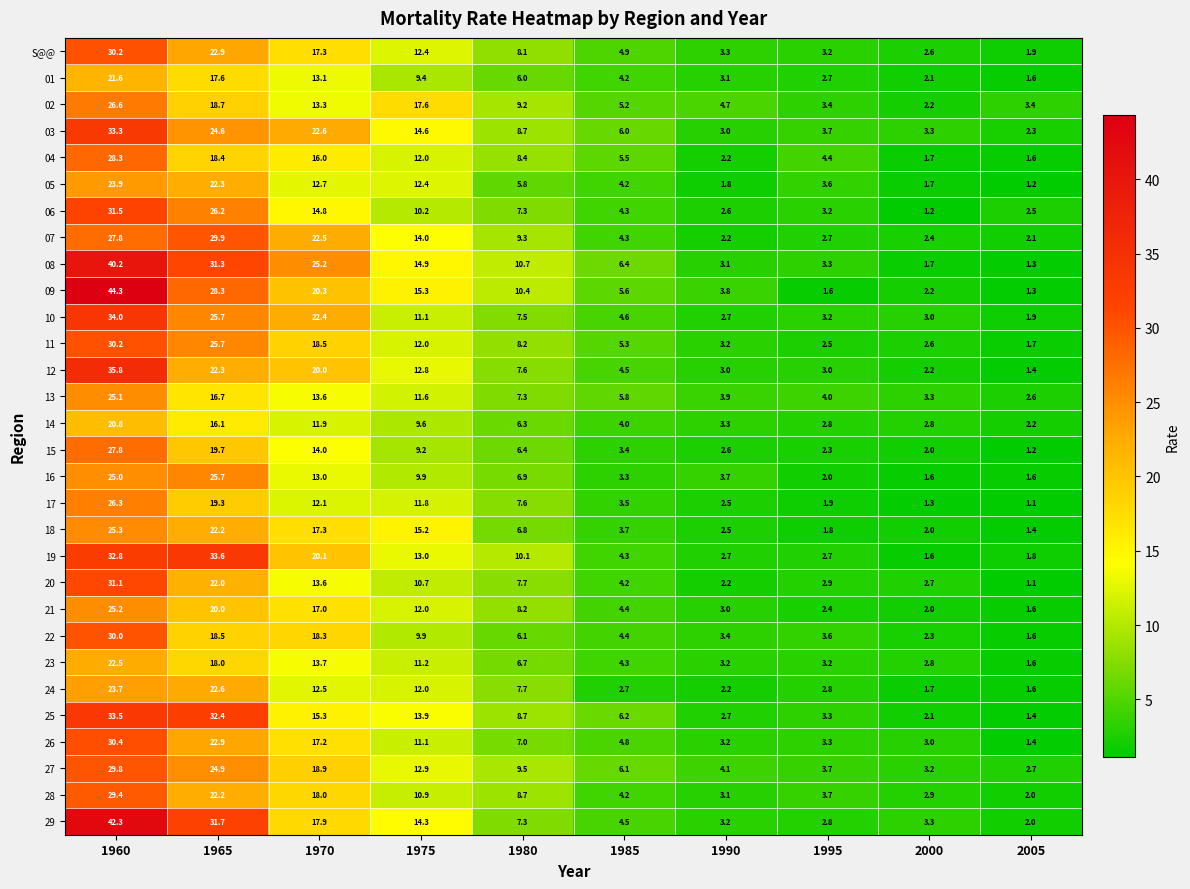

Which series has the widest spread of values?

09